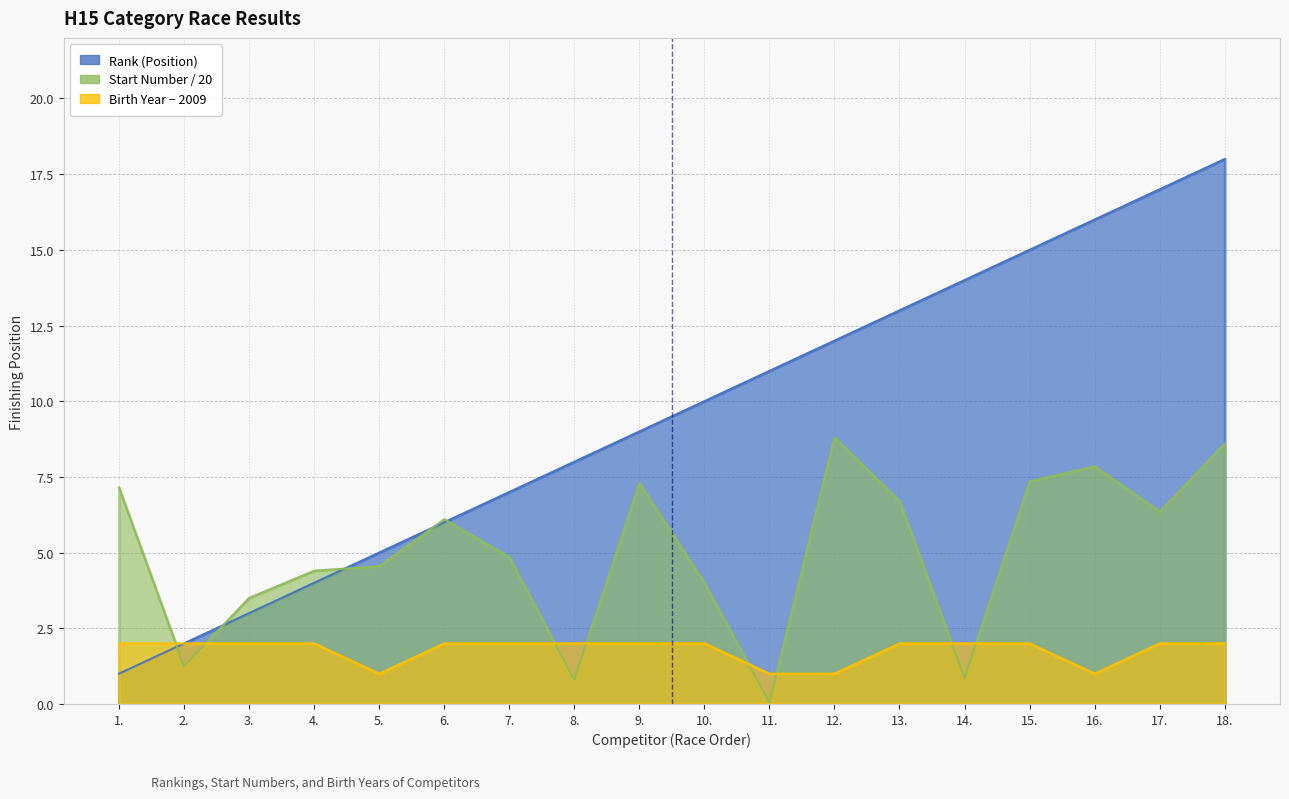

True or false: Birth Year (Ročník) and Rank (Position) intersect in this chart.

False